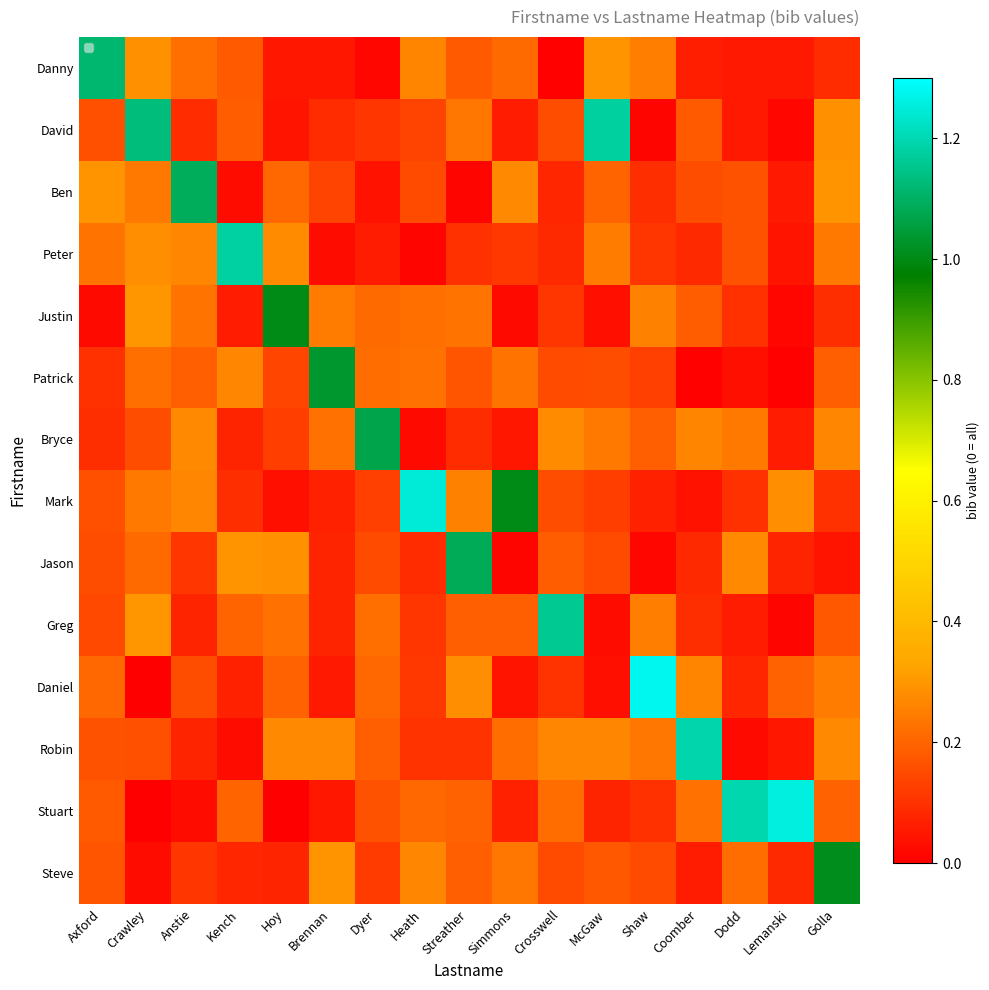

At Simmons, list the series in order from largest to smallest.

Mark, Ben, Steve, Patrick, Robin, Danny, Greg, Peter, Stuart, David, Bryce, Daniel, Justin, Jason